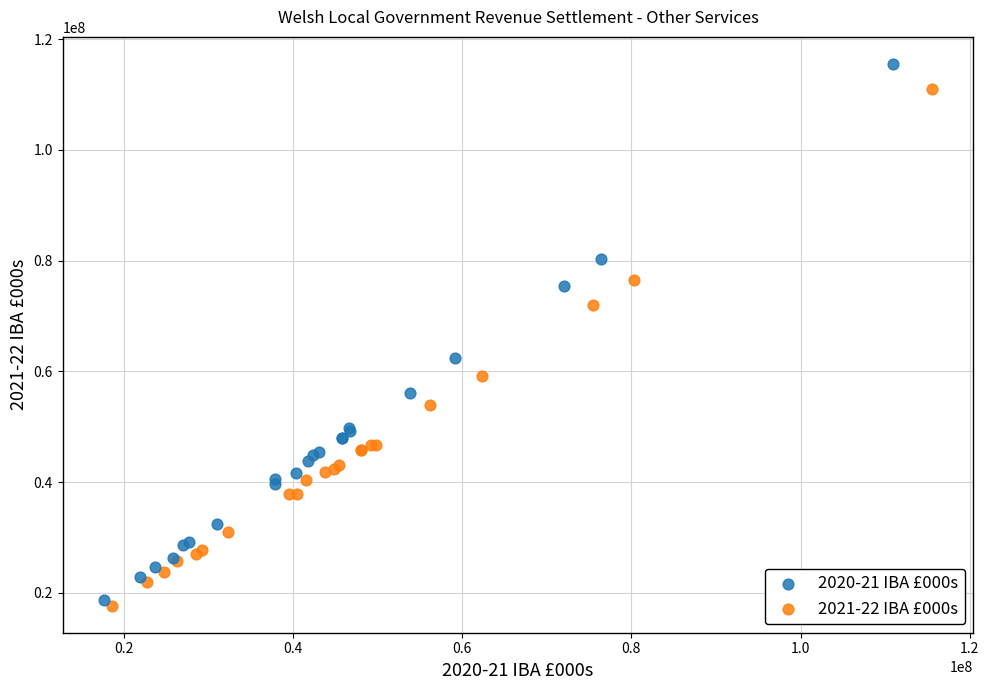

Which series reaches the maximum Y coordinate?

2020-21 IBA £000s